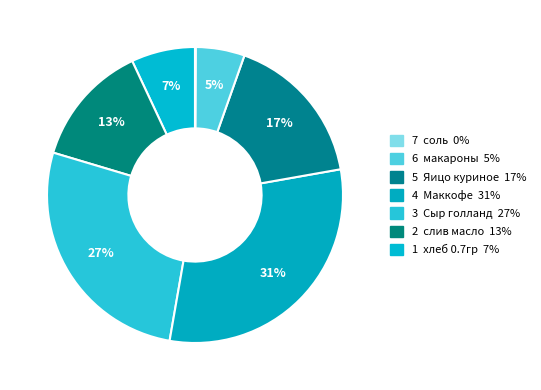

Count the number of slices in the pie.

7